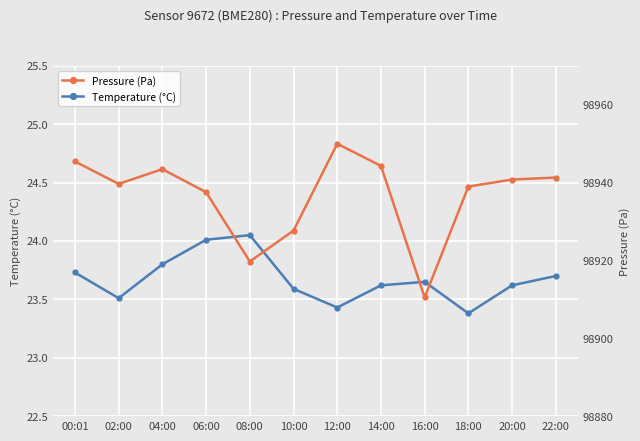

What is the label of the 7th point from the left?

12:00